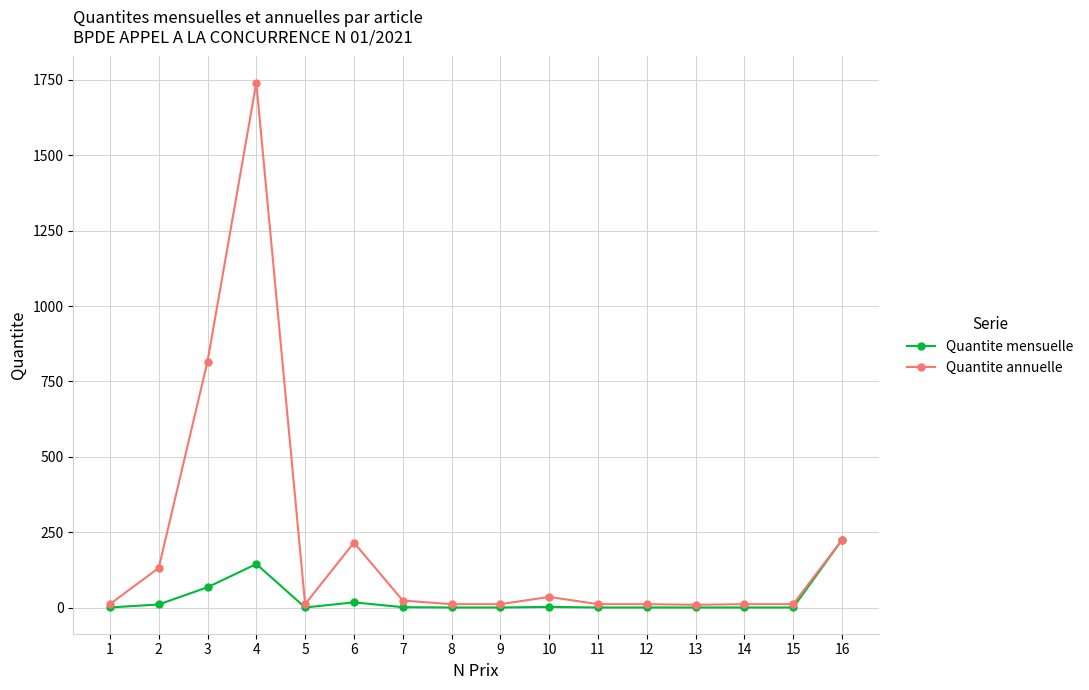

How many data points in Quantite mensuelle are above 1?

7